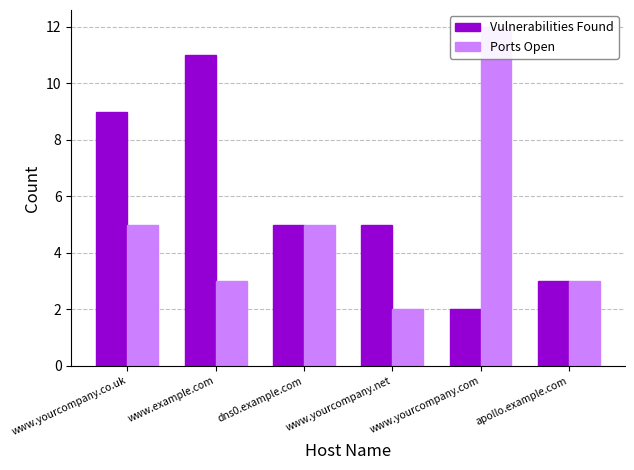

What is the minimum value shown in the chart?

2